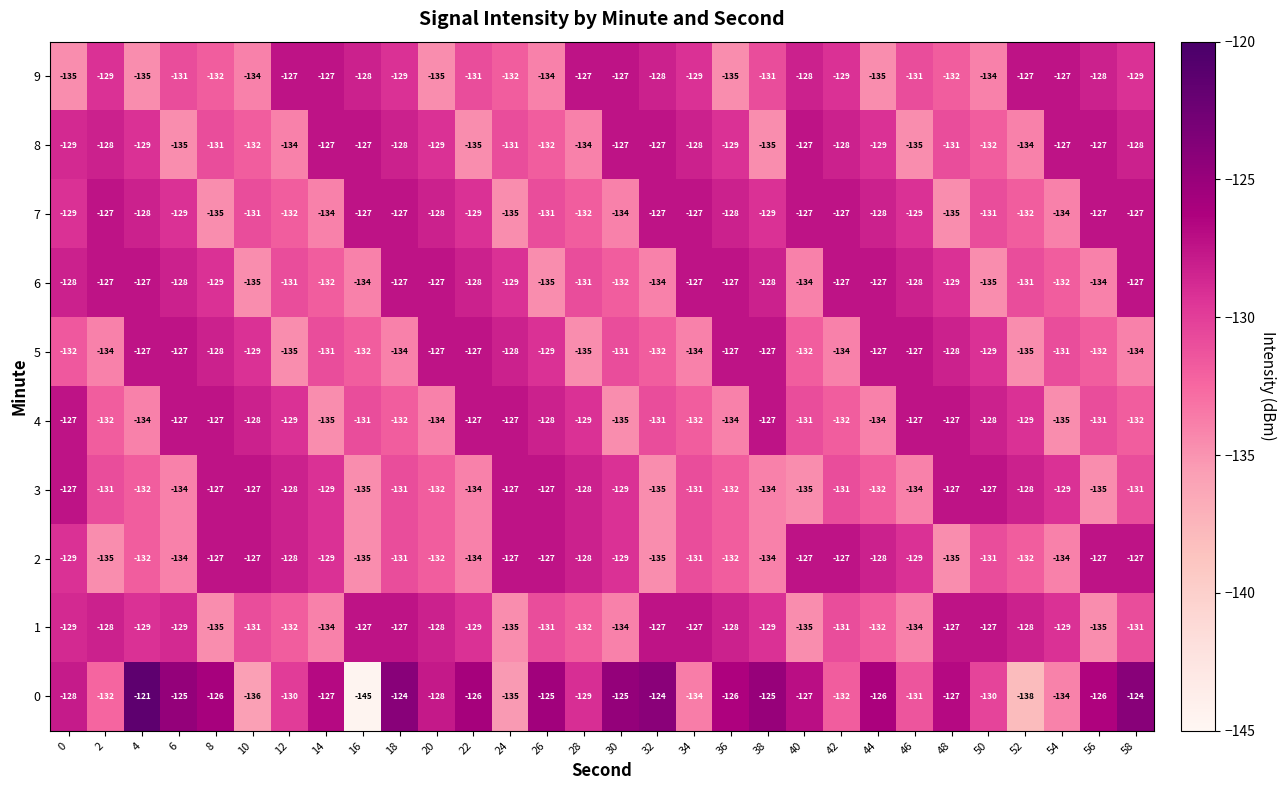

What is the sum of the 0 values at 46 and 54?

-265